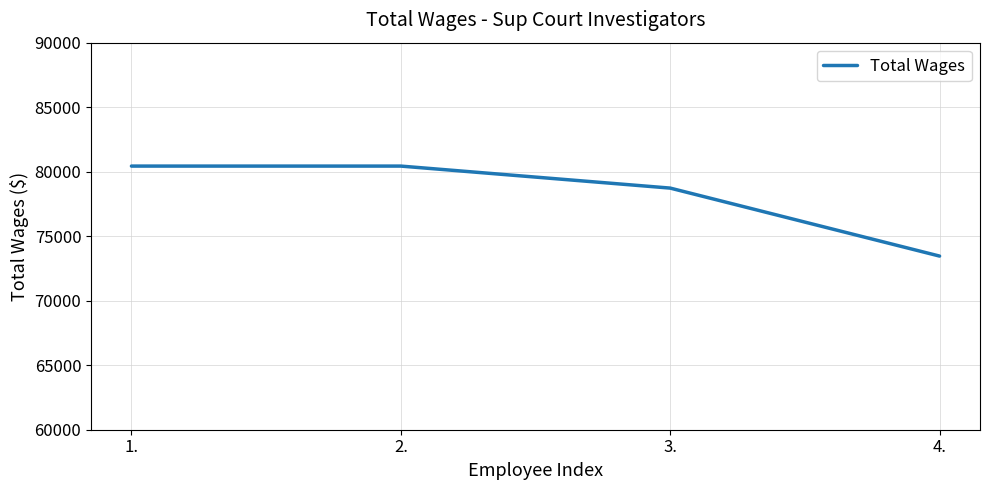

Between 1. and 4., which is larger?

1.